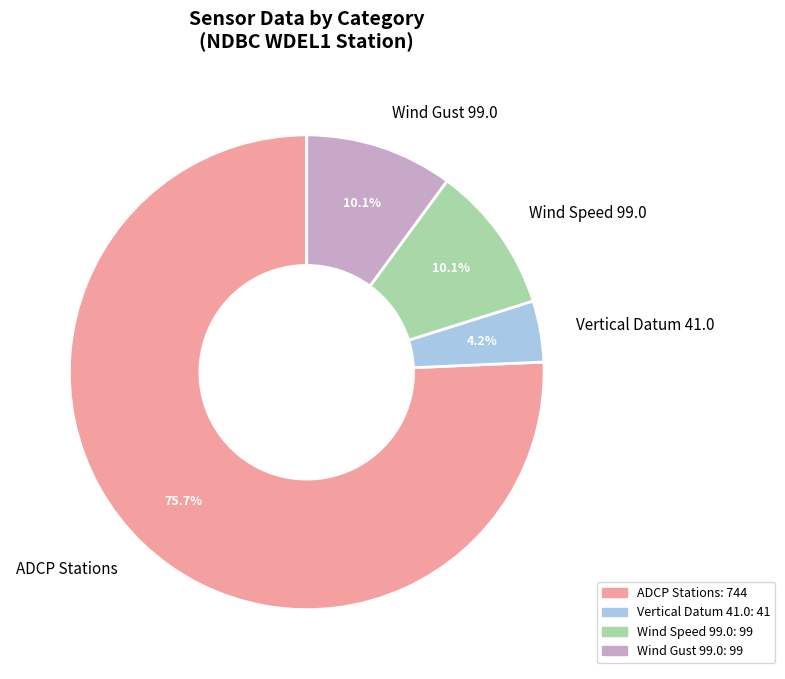

Which slice is the largest?

ADCP Stations